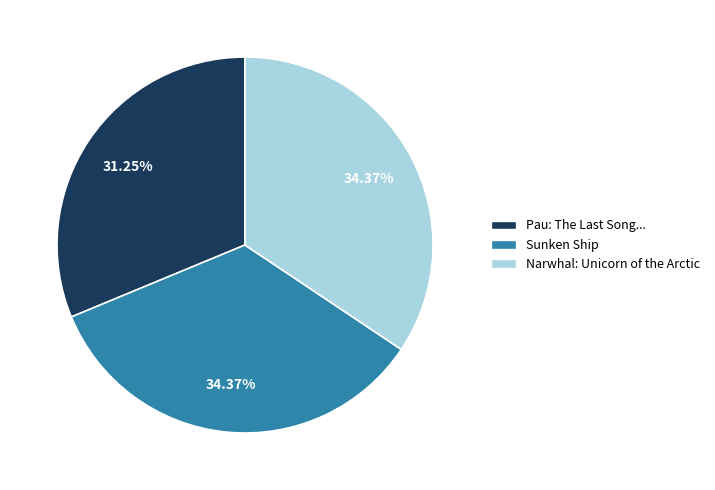

How many segments does this pie chart have?

3